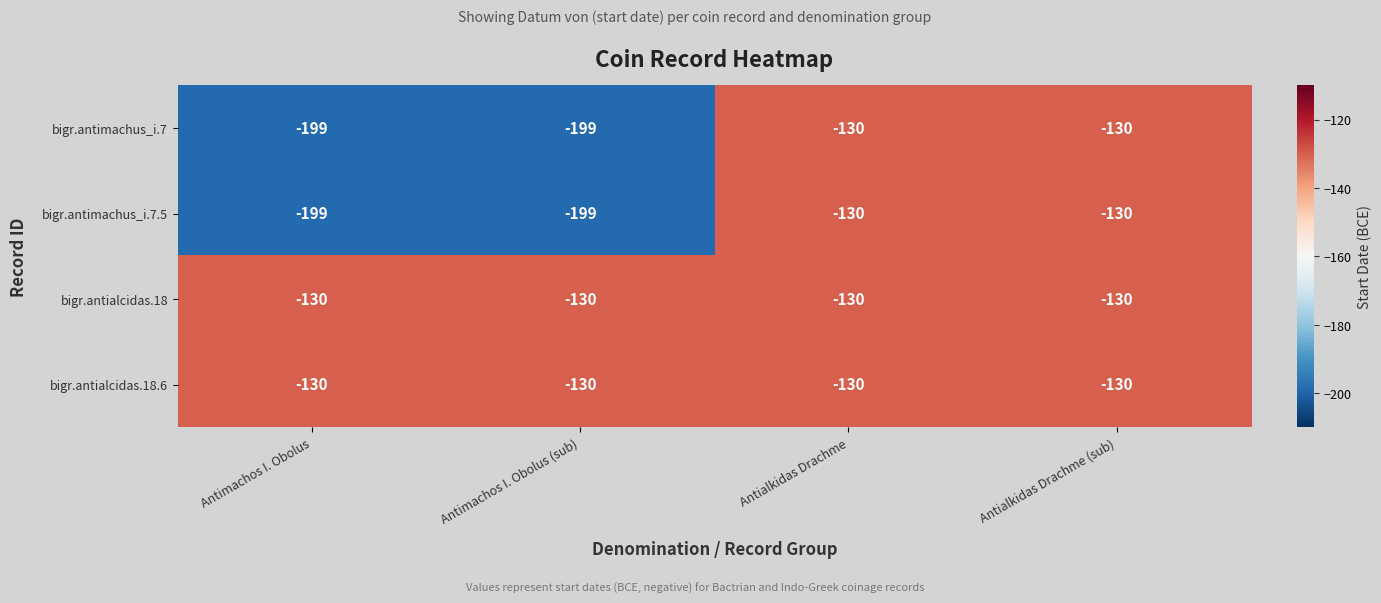

True or false: bigr.antialcidas.18.6 has a value of -130 at Antimachos I. Obolus (sub).

True